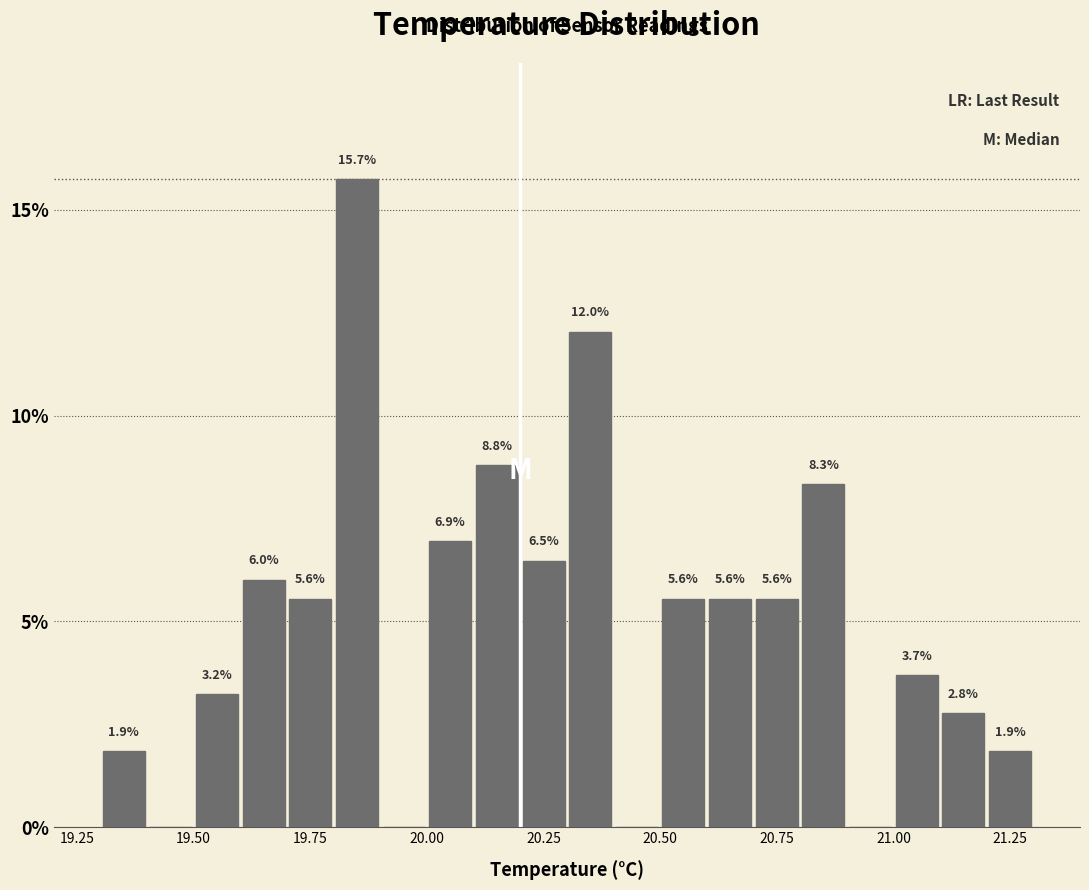

Around what value on the x-axis is the tallest bar? Give the approximate position of its centre, as read against the axis.

19.85